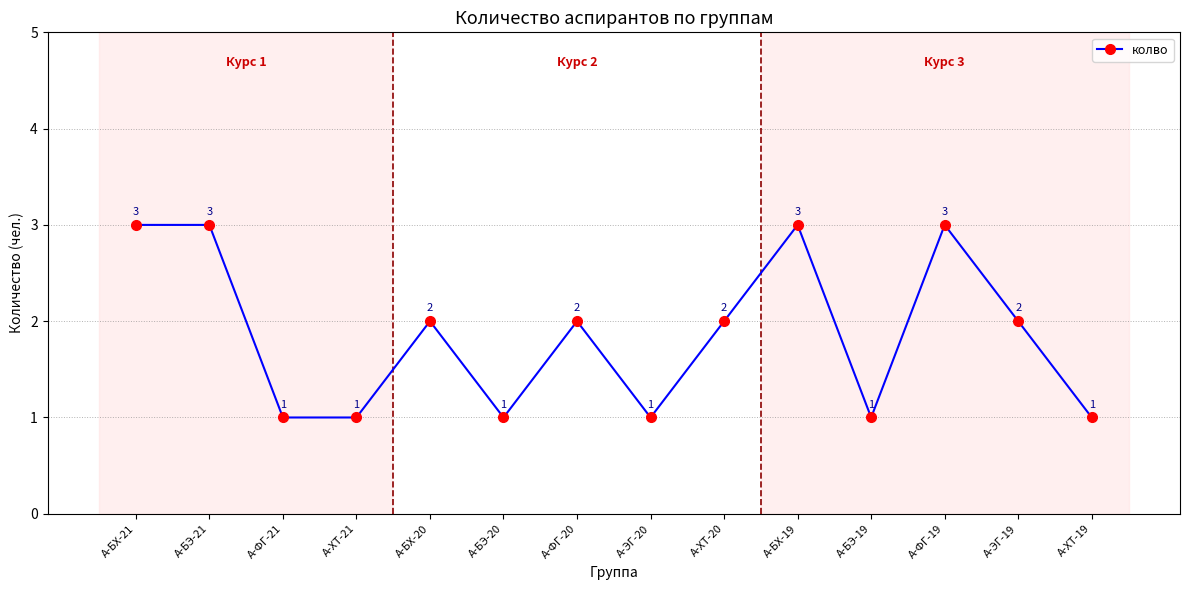

What is the sum of all values?

26